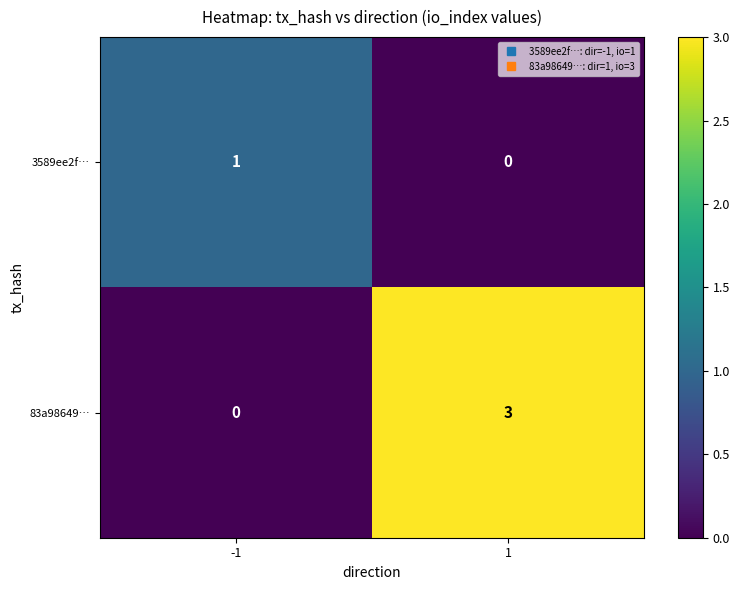

Is it true that 83a98649… equals 3 at 1?

True